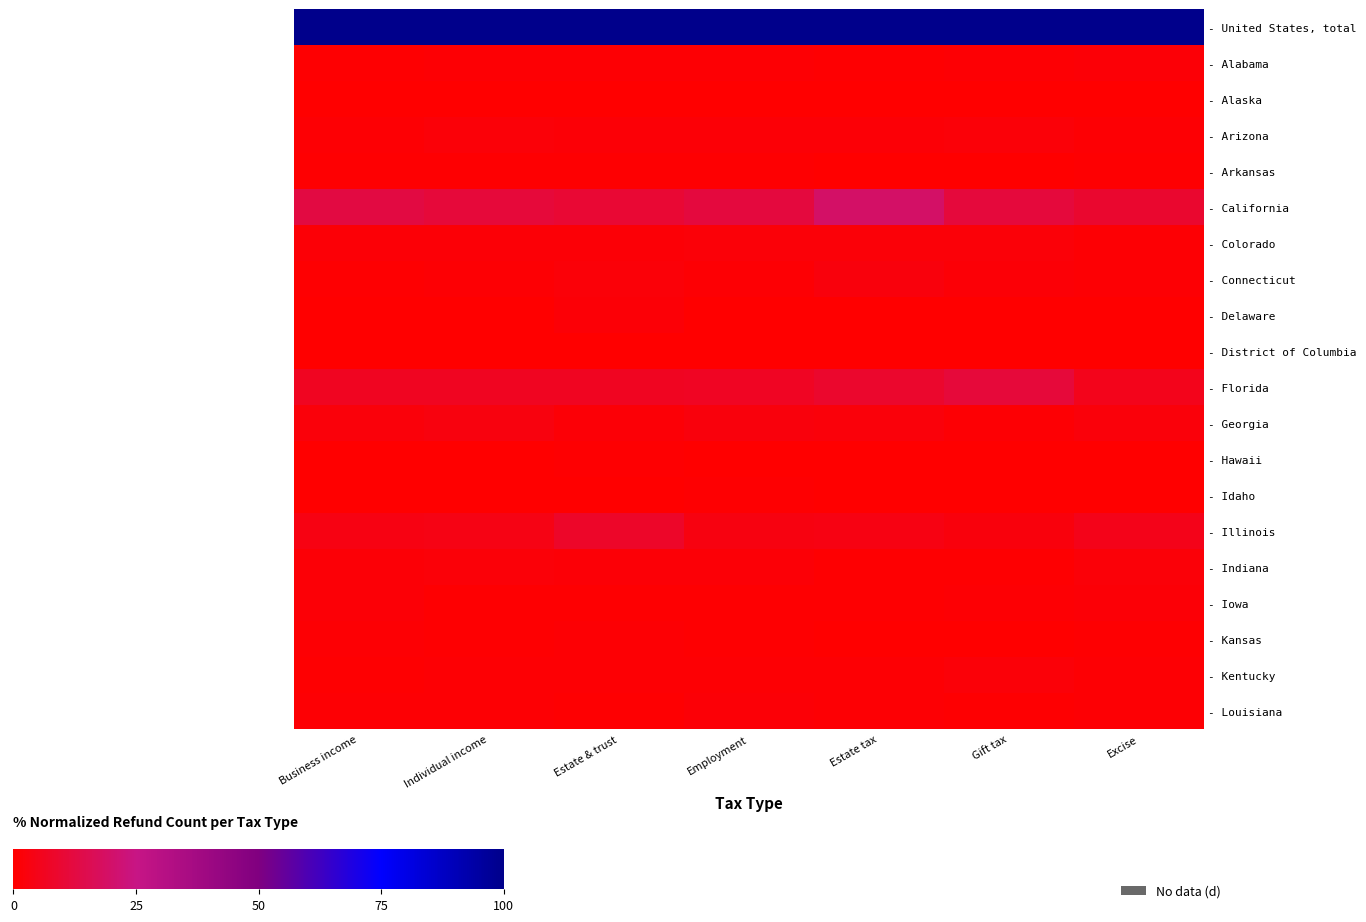

Which label corresponds to the largest value in the chart?

Business income